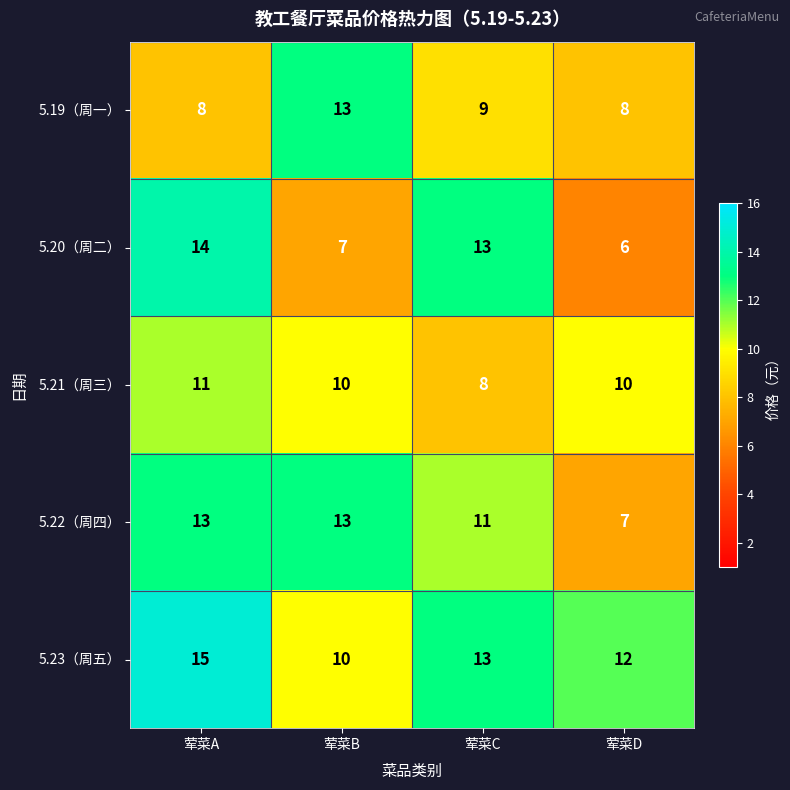

Rank the categories by 5.20（周二） value from highest to lowest.

荤菜A, 荤菜C, 荤菜B, 荤菜D